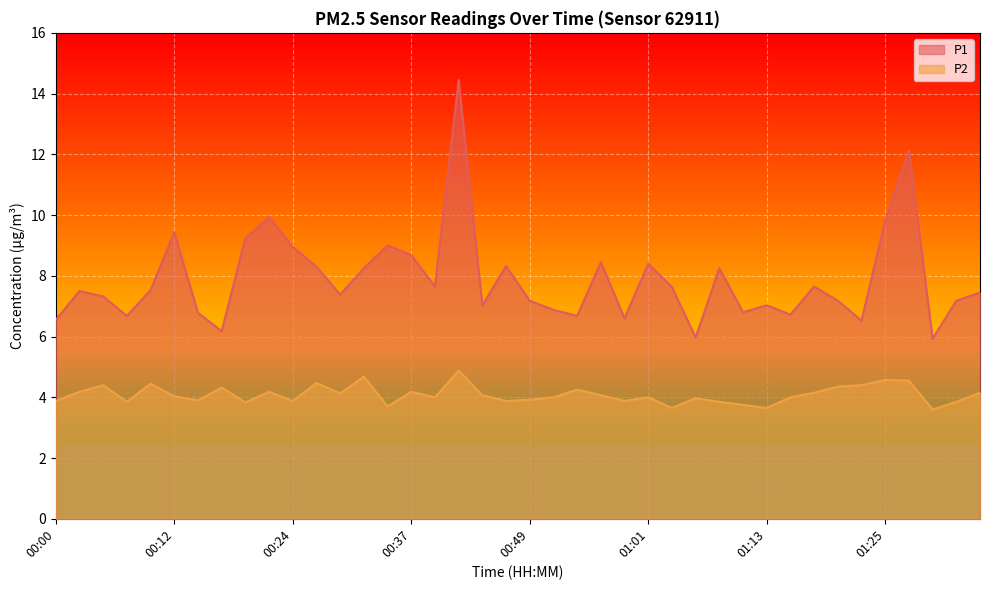

Between 01:33 and 01:04, which is larger?

01:04